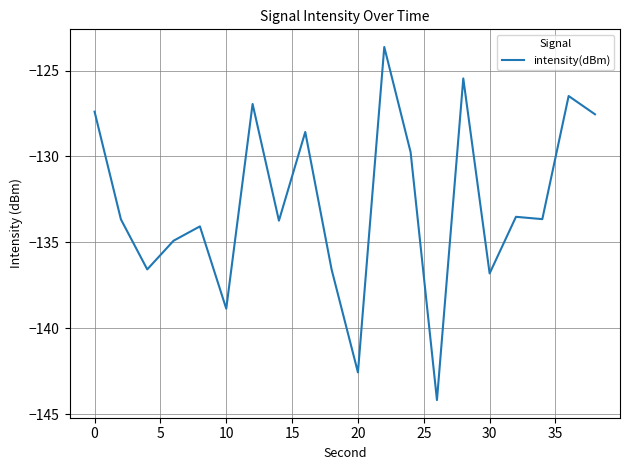

What is the difference between the maximum and minimum values?

20.6